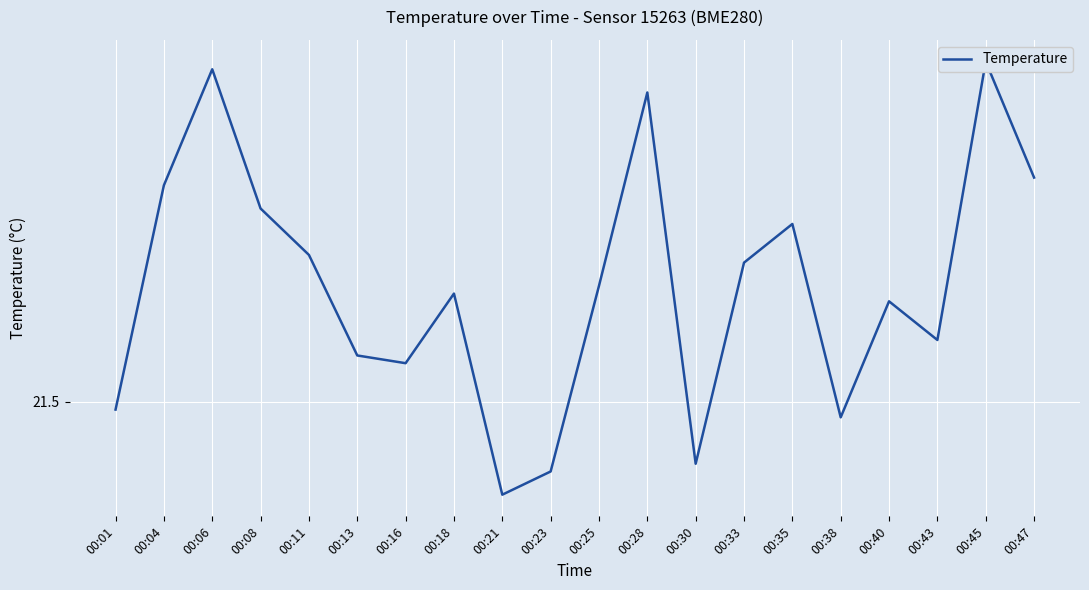

True or false: there are more than 2 points higher than both neighbors.

True